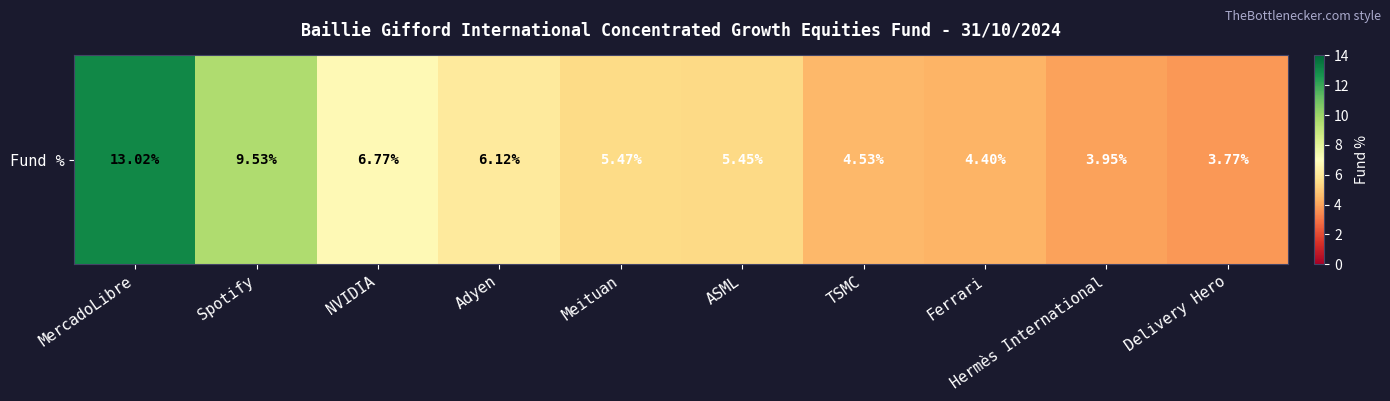

What is the average value?

6.3